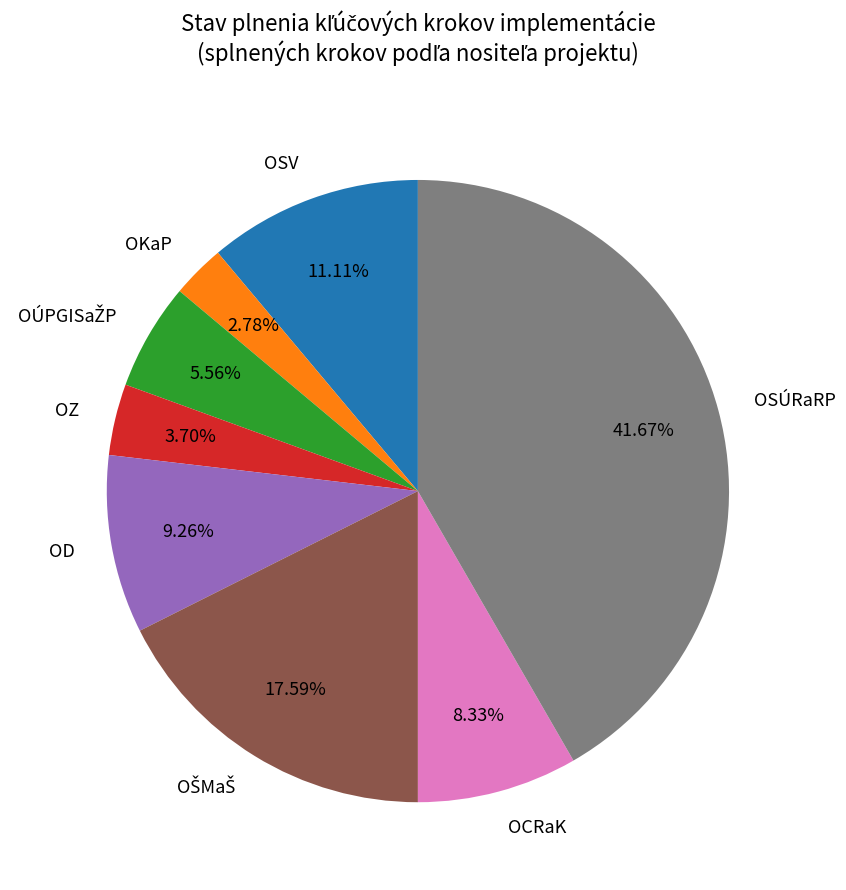

Which has a higher value, OZ or OKaP?

OZ